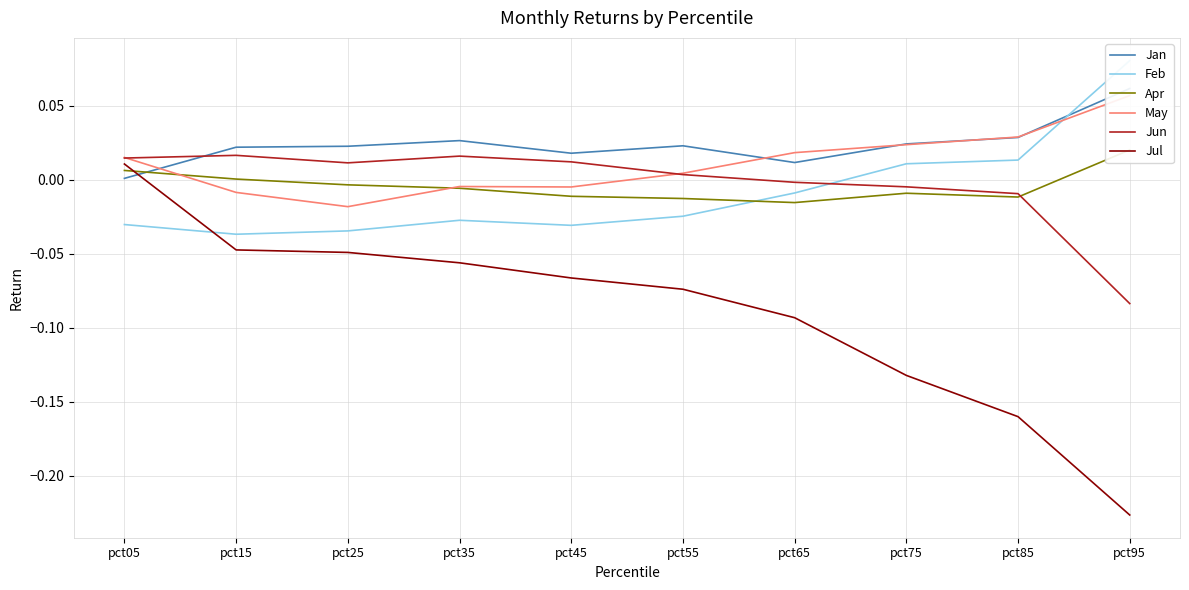

Where does the Apr series first go above 0?

pct05